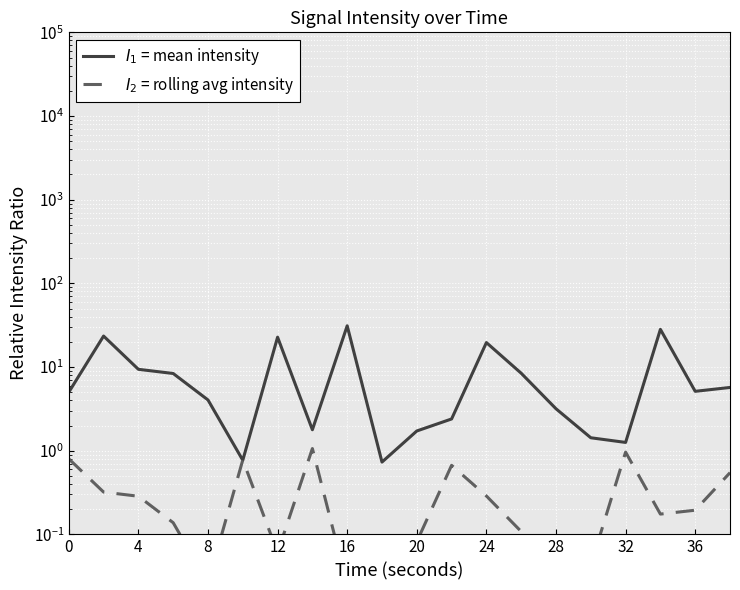

Is this an area chart (filled region under the line)?

No